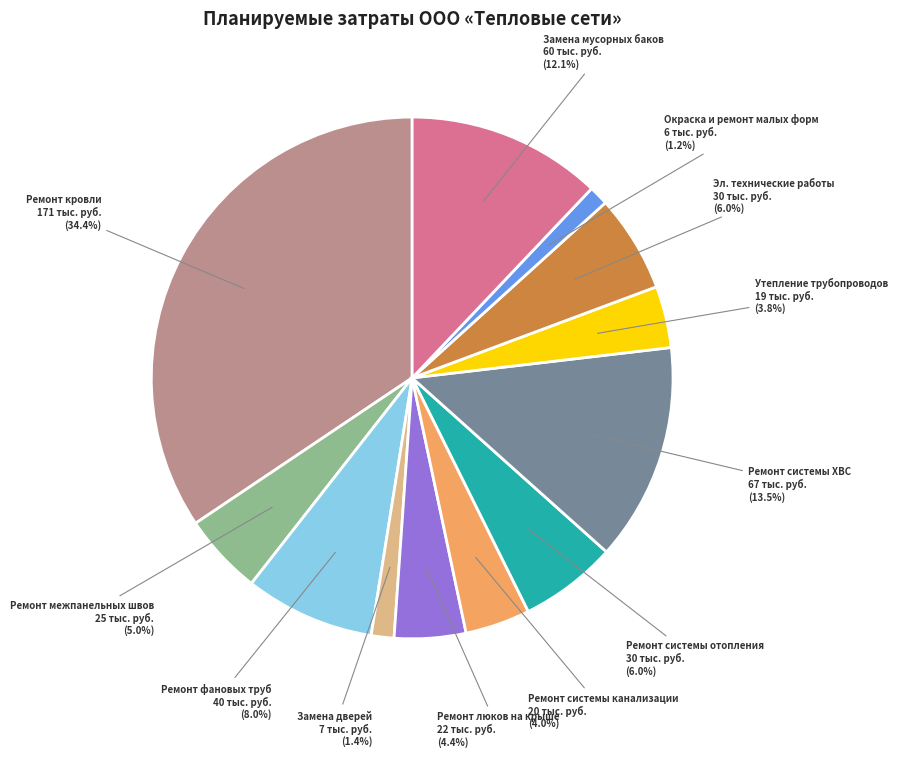

Is there a majority slice in this chart?

No